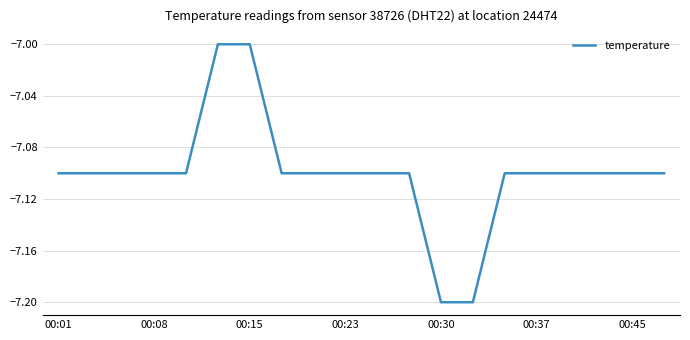

What is the maximum value shown in the chart?

-7.0